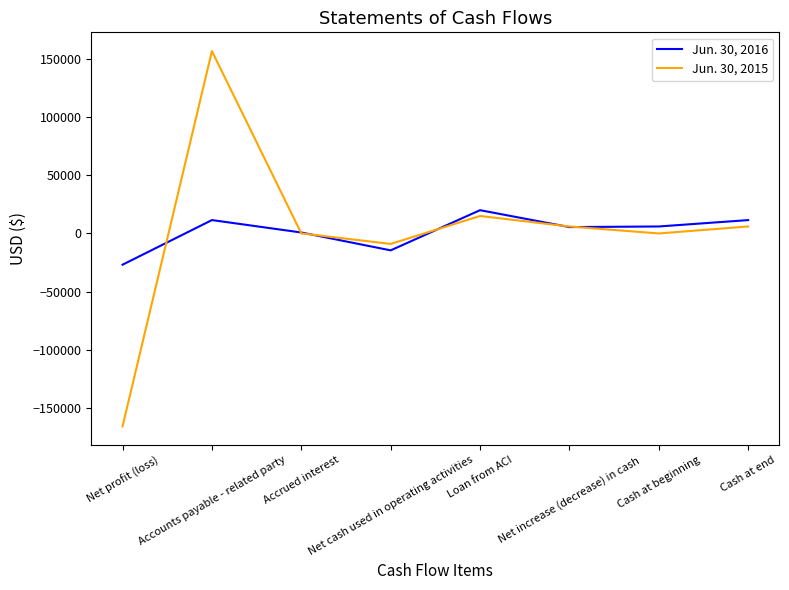

At which category does Jun. 30, 2015 reach its first local peak?

Accounts payable - related party